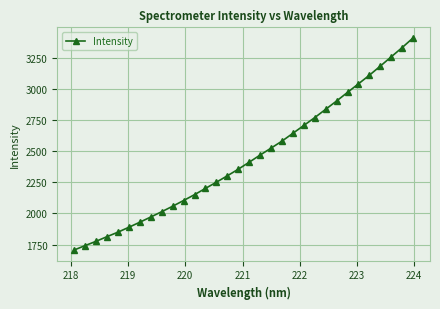

What is the minimum value shown in the chart?

1706.2